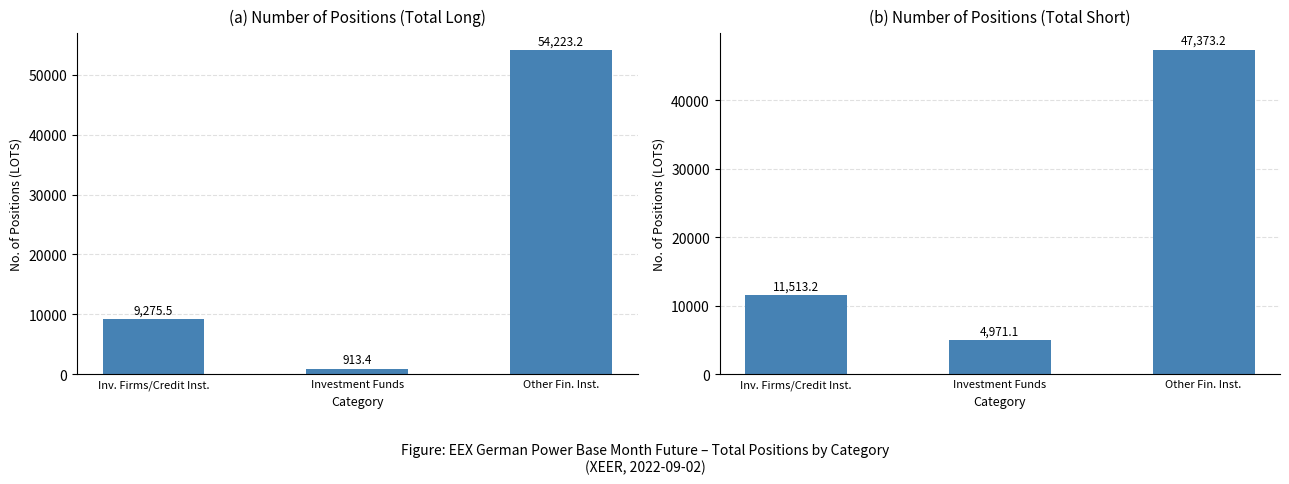

True or false: Short has a value of 2523.4 at Investment Funds.

False